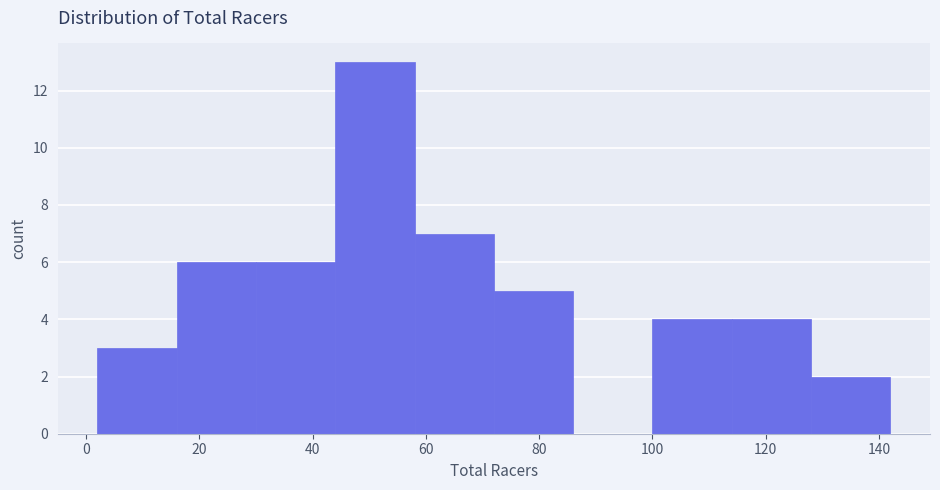

What is the height of the bar covering 72 to 86 on the x-axis? The values are not printed on the chart, so give them approximately, as read against the axis.

5